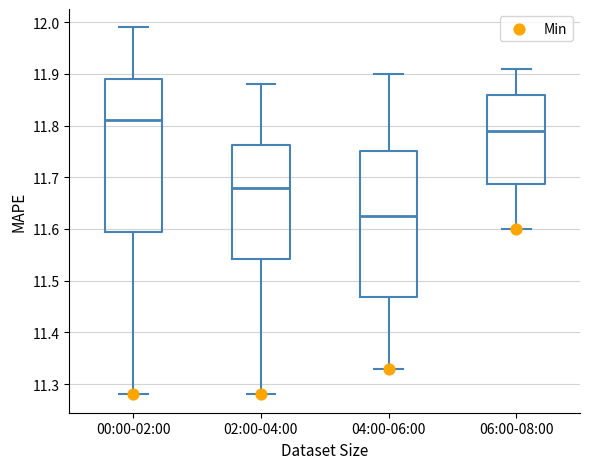

Reading left to right, read every box against the y-axis: the position of its median line, the range the box covers, and the ends of its whiskers. The values are not printed on the chart, so give them approximately, as read against the axis.

00:00-02:00: median 11.81, box 11.60 to 11.89, whiskers 11.28 to 11.99
02:00-04:00: median 11.68, box 11.54 to 11.76, whiskers 11.28 to 11.88
04:00-06:00: median 11.63, box 11.47 to 11.75, whiskers 11.33 to 11.90
06:00-08:00: median 11.79, box 11.69 to 11.86, whiskers 11.60 to 11.91